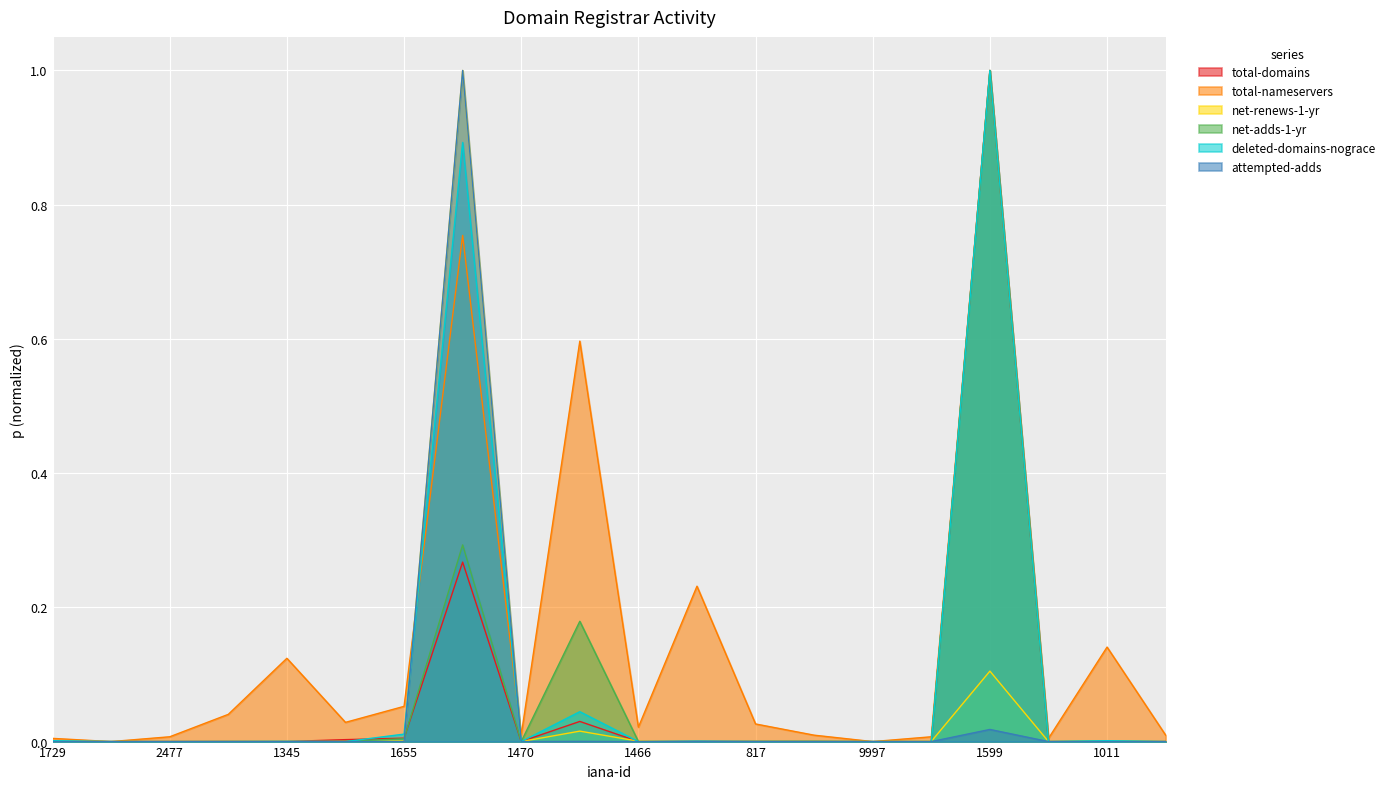

Which has a higher value, 106 or 81?

81